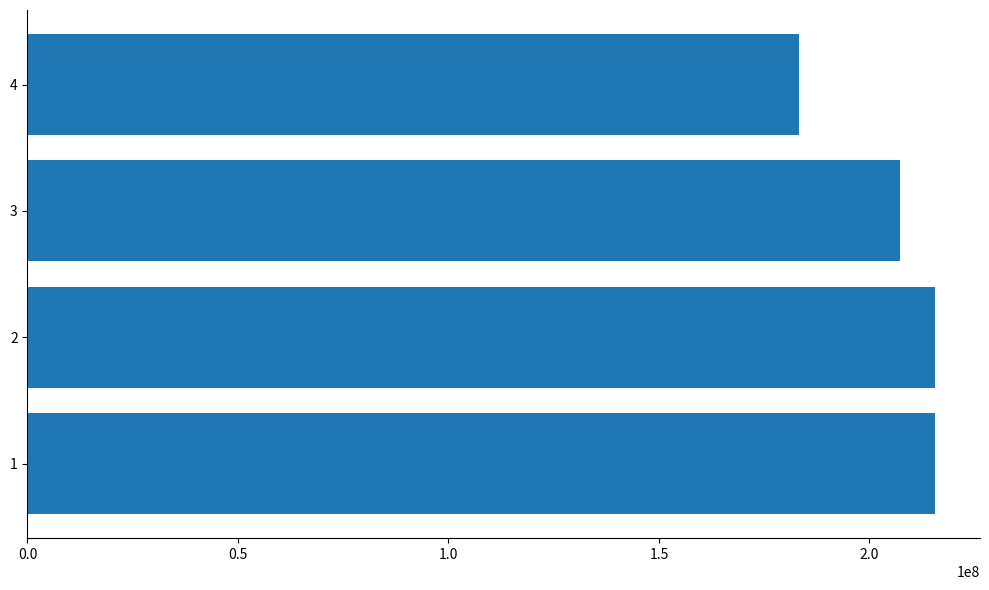

The value at 3 is 143844742. True or false?

False